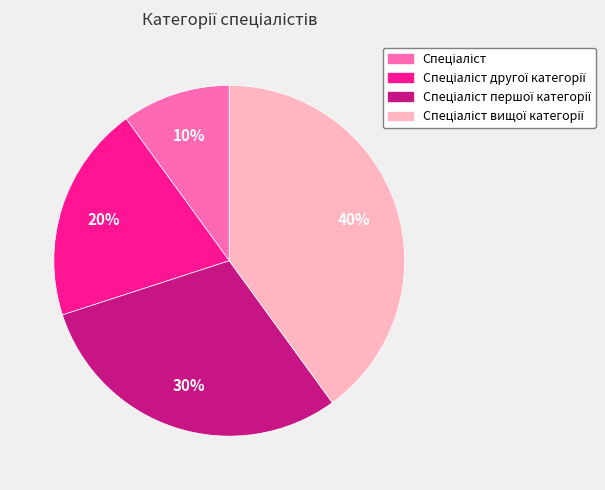

Is there any slice that represents more than half of the pie?

No